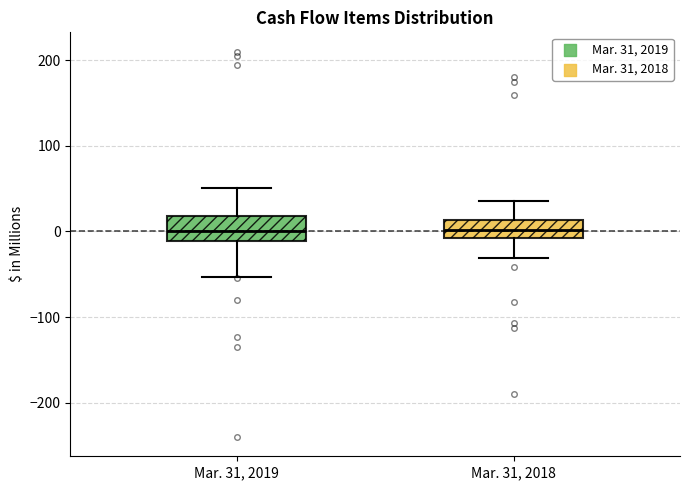

Where is the upper edge of the box for Mar. 31, 2019 on the y-axis? The values are not printed on the chart, so give them approximately, as read against the axis.

20